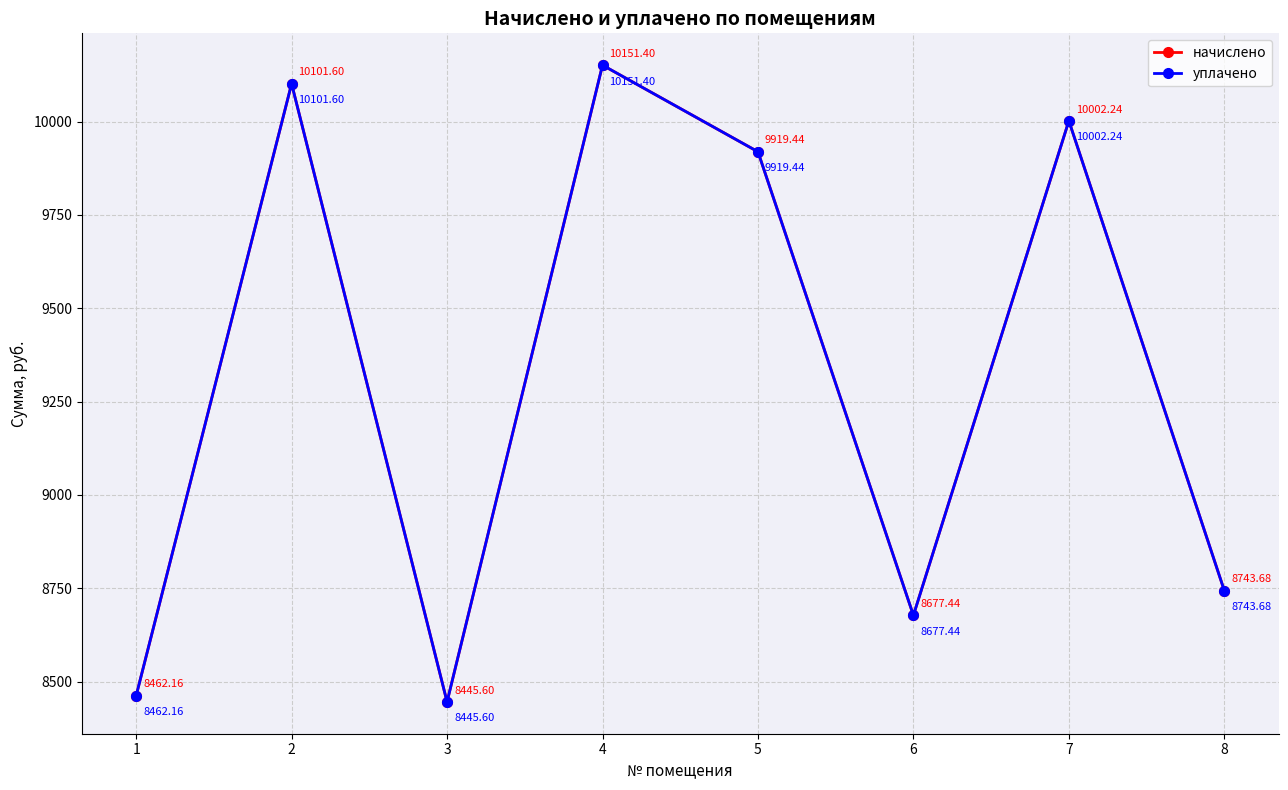

What is the approximate value of уплачено at 7?

10002.2